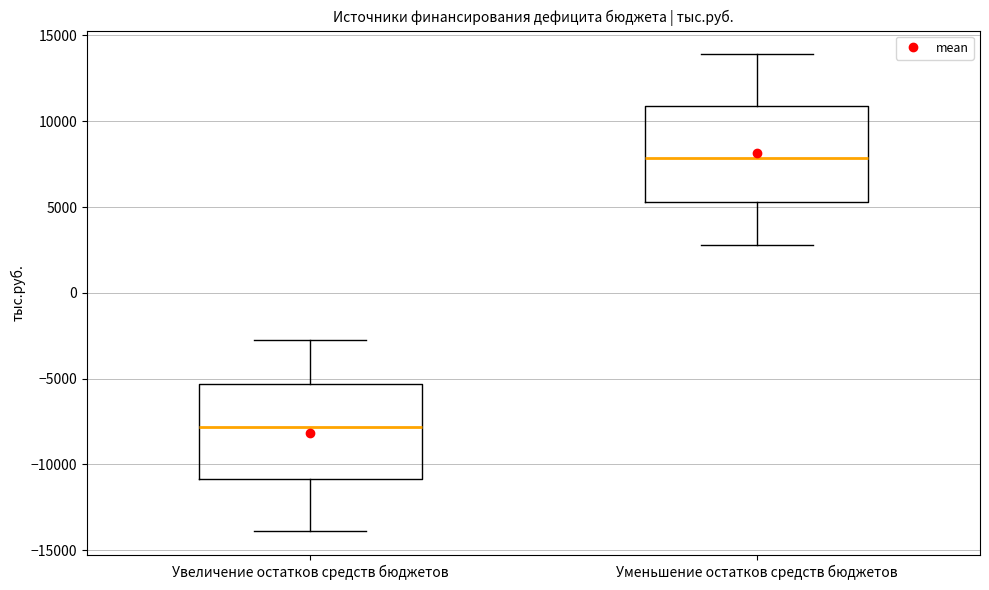

Reading left to right, transcribe this box plot: for each box, give where its median line is, the range the box spans, and where its two whiskers end, as read against the y-axis. The values are not printed on the chart, so give them approximately, as read against the axis.

Увеличение остатков средств бюджетов: median -8000, box -11000 to -5500, whiskers -14000 to -3000
Уменьшение остатков средств бюджетов: median 8000, box 5500 to 11000, whiskers 3000 to 14000